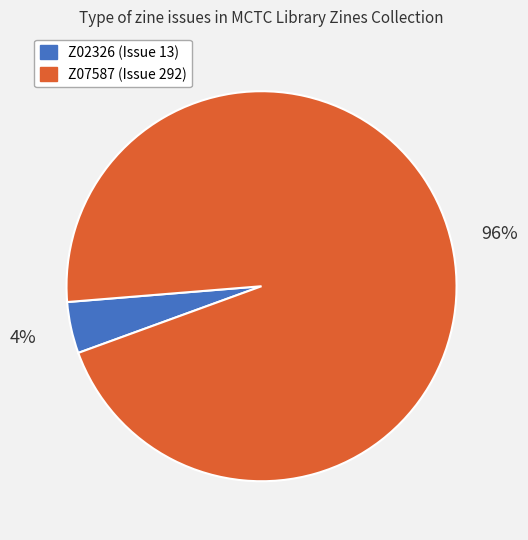

Count the number of slices in the pie.

2